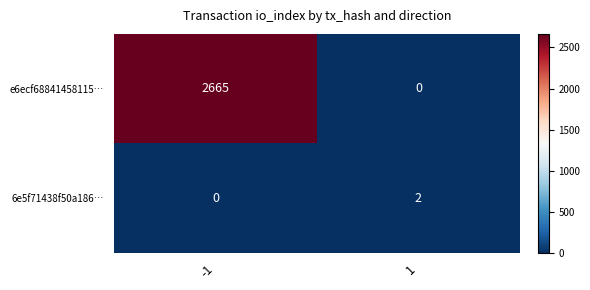

What is the total value across all series at 1?

2